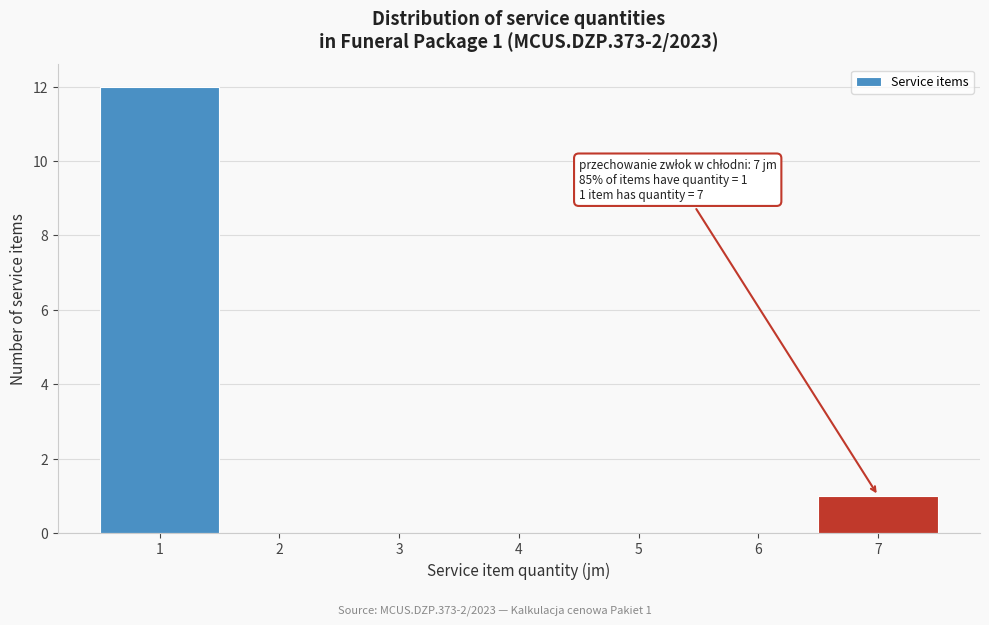

Over which range of the x-axis is the bar tallest?

0.5 to 1.5